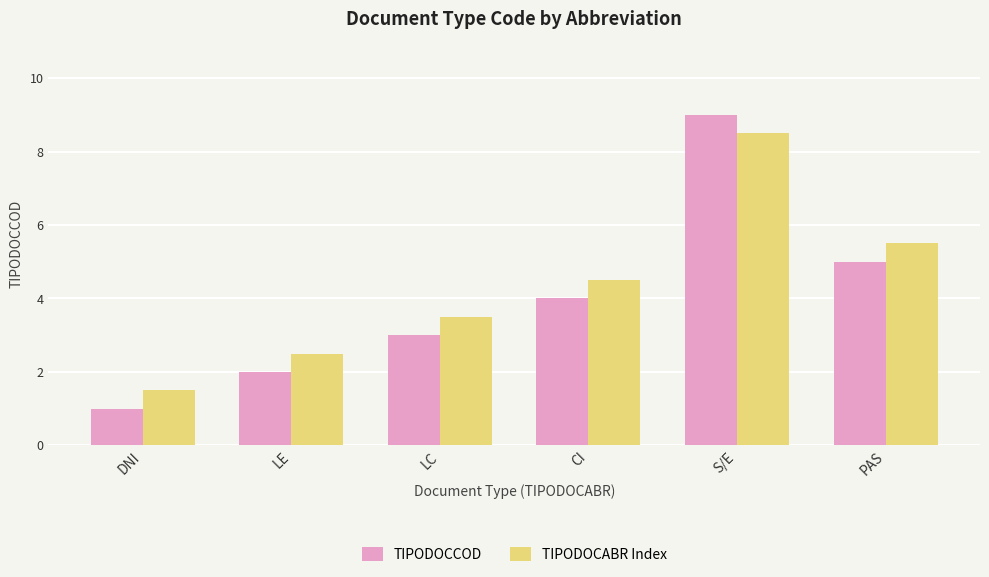

The value of TIPODOCCOD at S/E is 9.0. True or false?

True